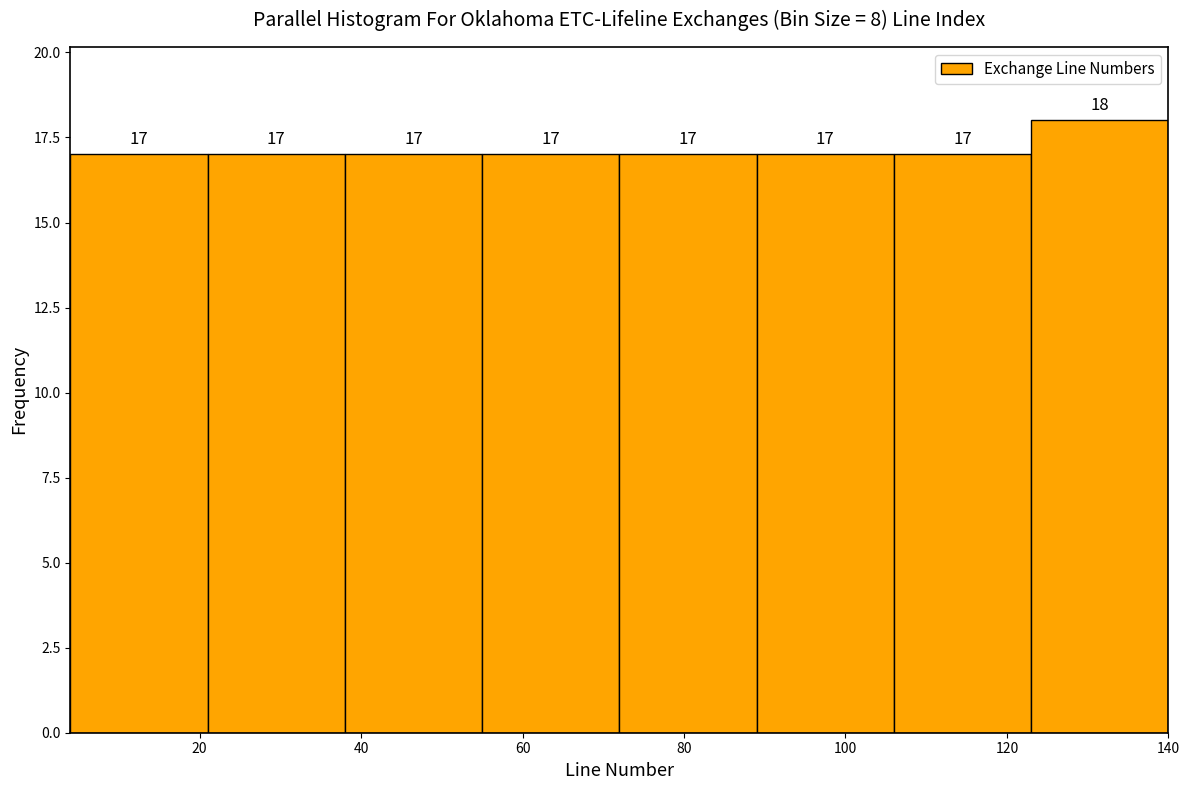

Reading left to right, transcribe this chart: for each bar, give the range it covers on the x-axis and its height. The bar edges are not printed on the chart, so give them approximately, as read against the axis.

4 to 21: 17
21 to 38: 17
38 to 55: 17
55 to 72: 17
72 to 89: 17
89 to 106: 17
106 to 123: 17
123 to 140: 18